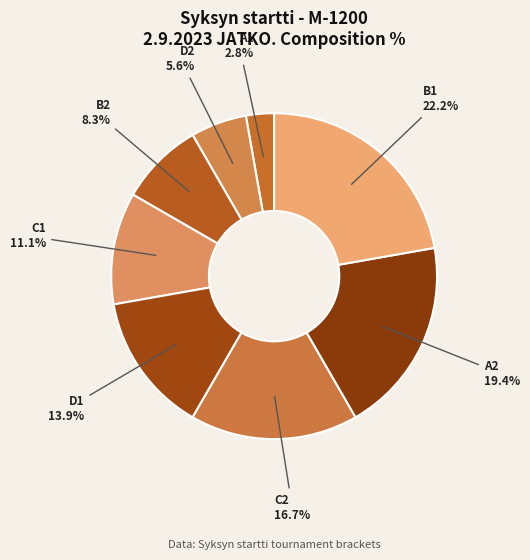

The D2 slice represents 6% of the pie. True or false?

True